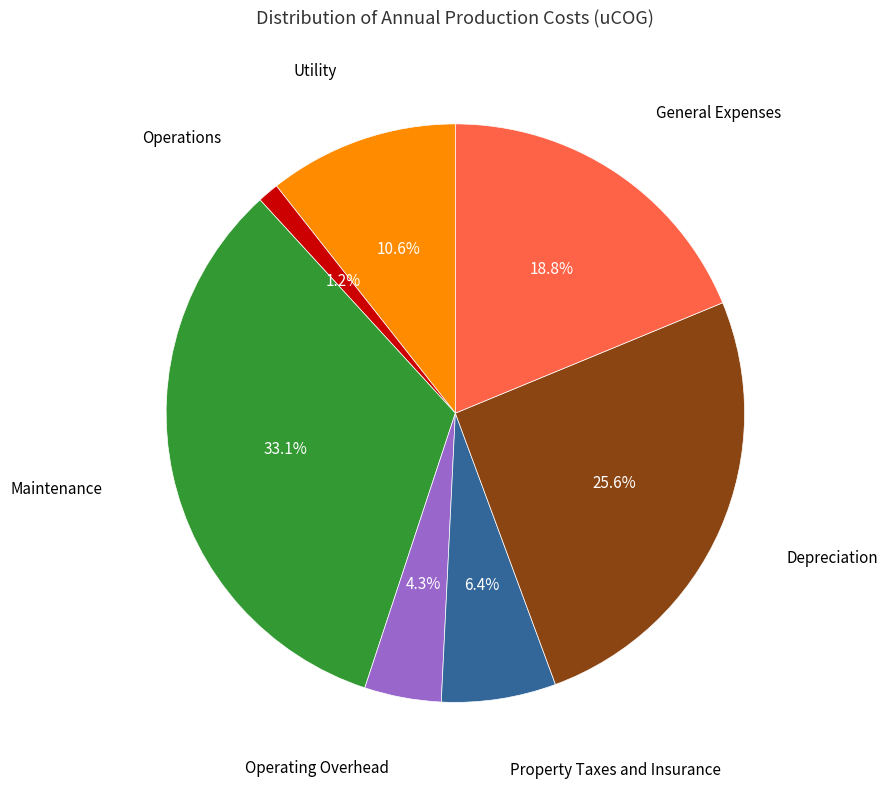

Is there any slice that represents more than half of the pie?

No